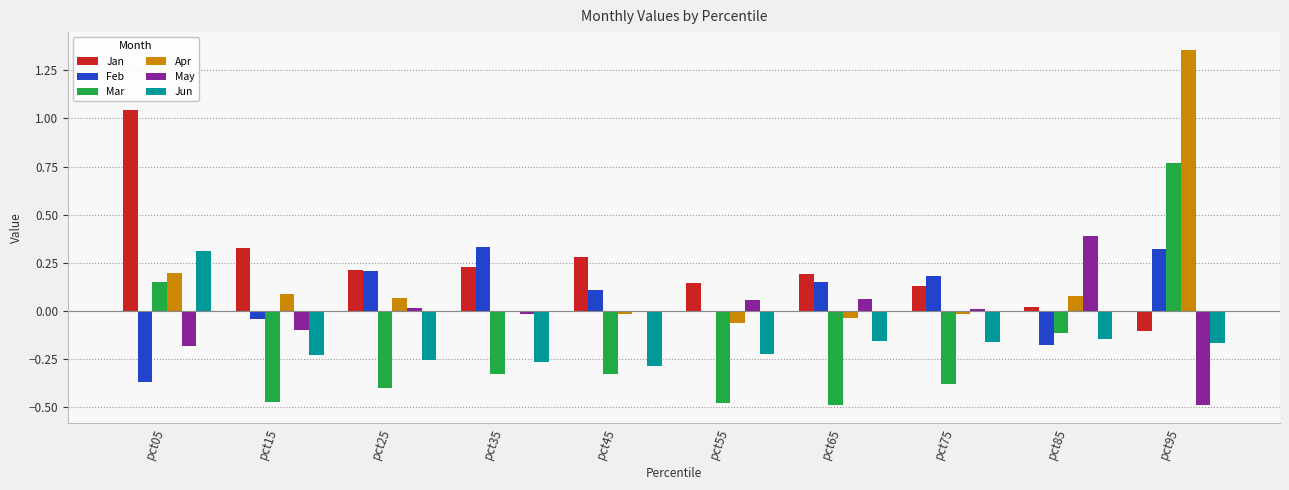

Is it true that Jun equals -0.2 at pct55?

True